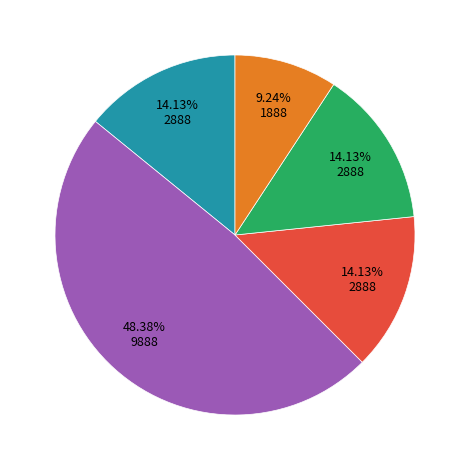

Is there a majority slice in this chart?

No